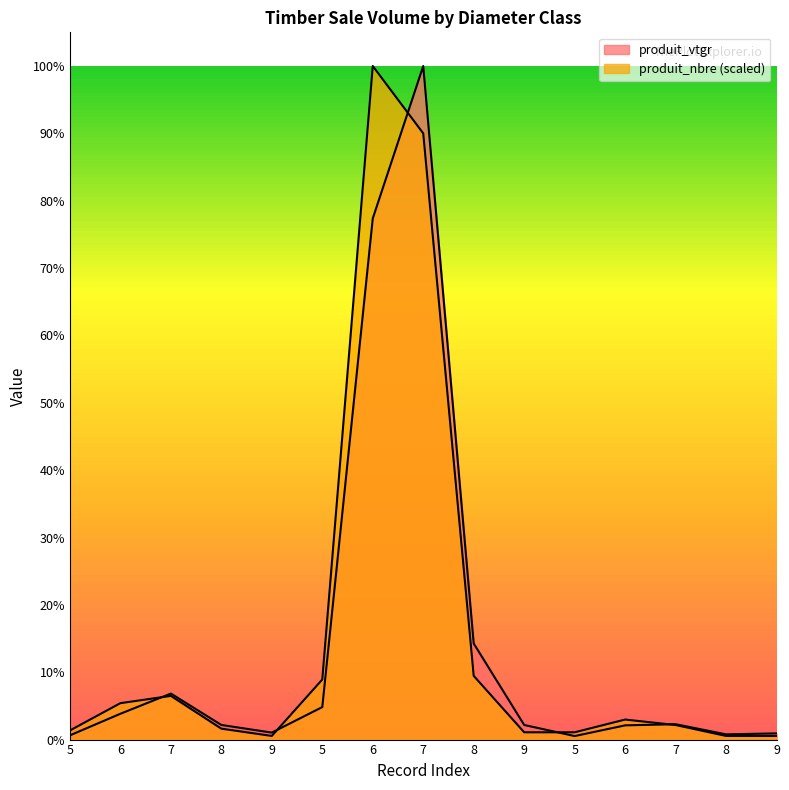

True or false: produit_vtgr and produit_nbre cross at least once.

True